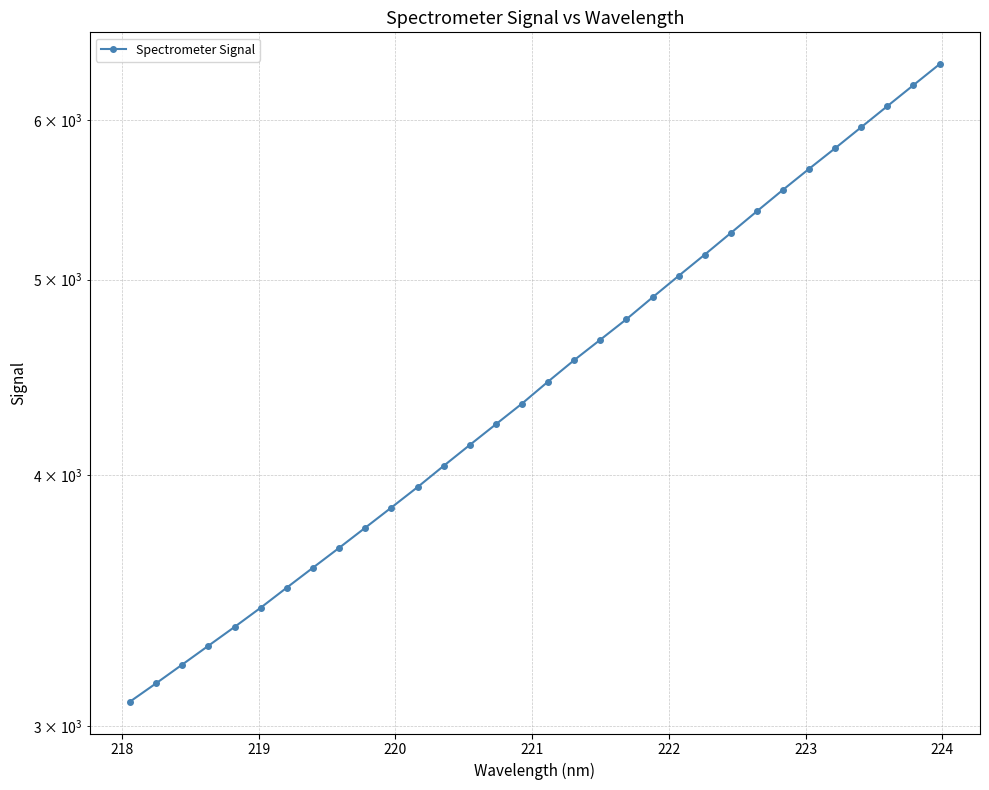

What is the difference between the second highest and second lowest values?

3095.0